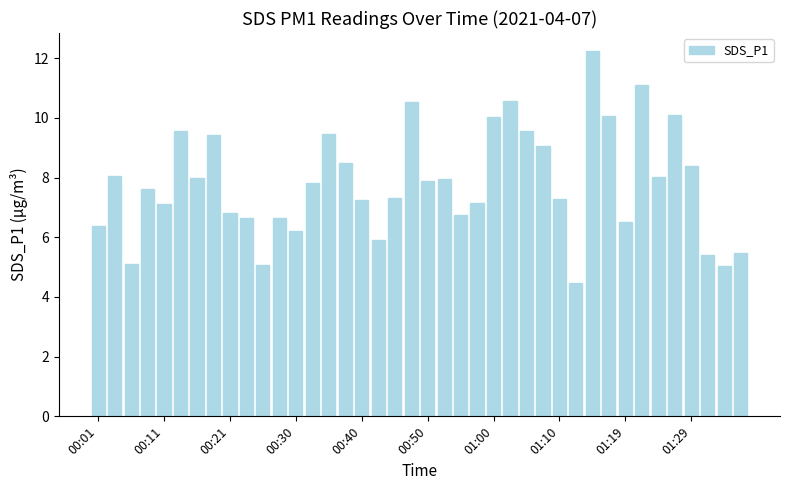

What is the value of the 20th bar from the left?

10.5